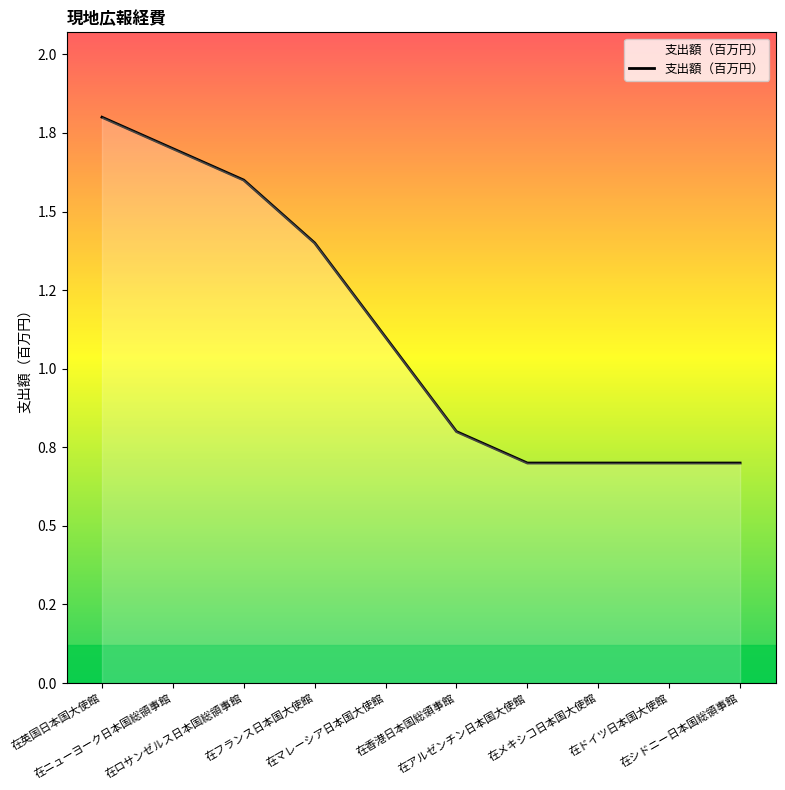

Is this an area chart (filled region under the line)?

Yes